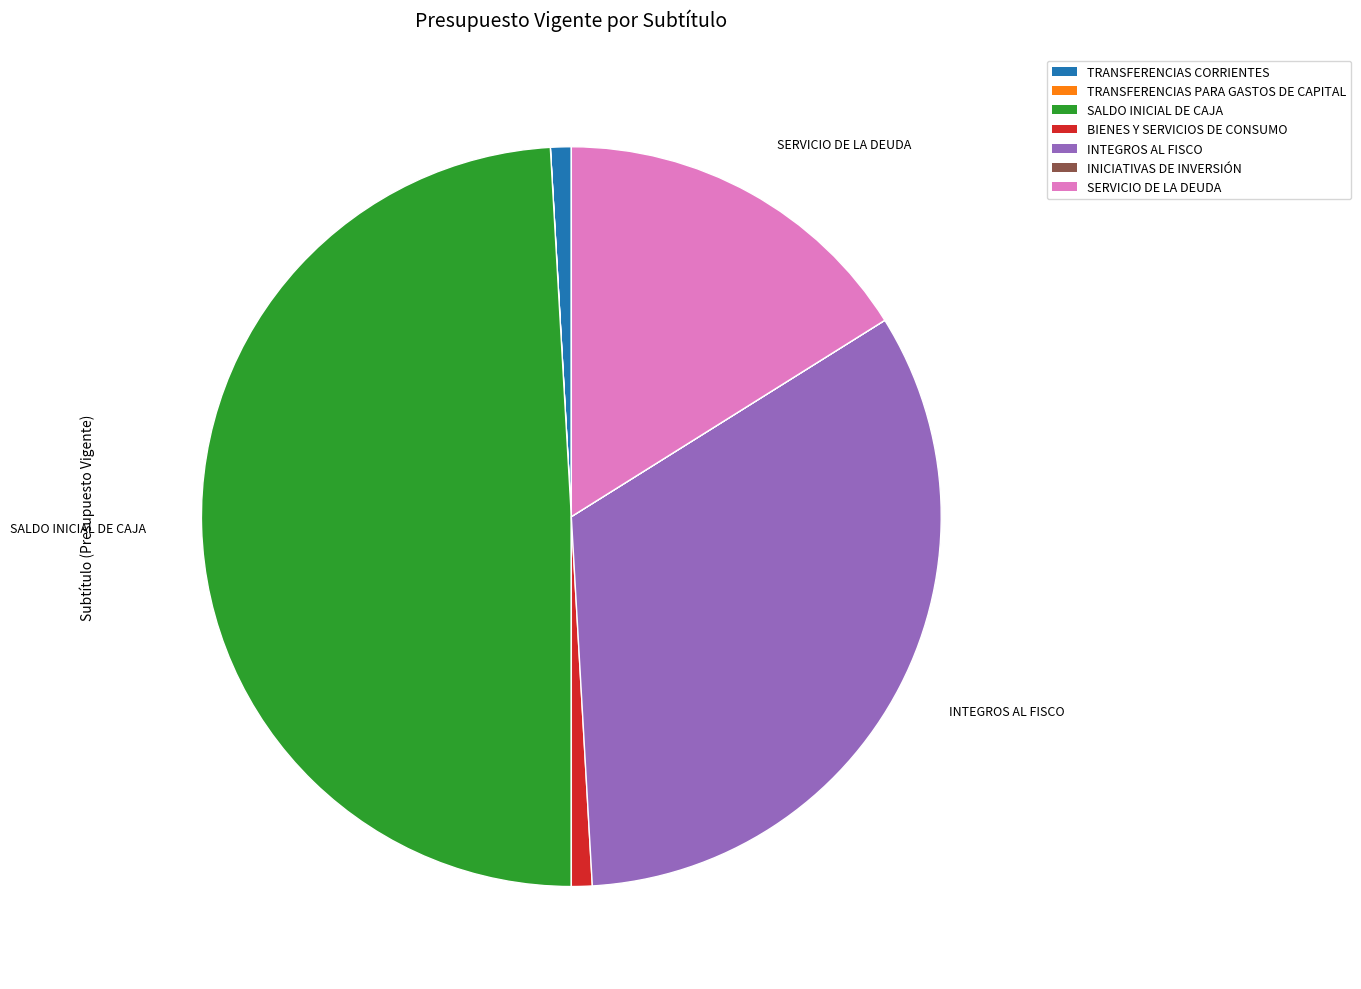

What is the largest slice in the pie chart?

SALDO INICIAL DE CAJA